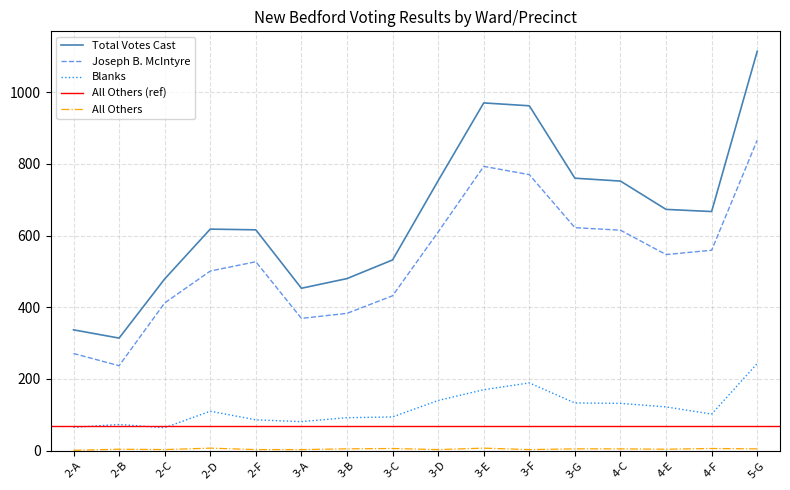

Is it true that All Others equals 4 at 3-F?

False